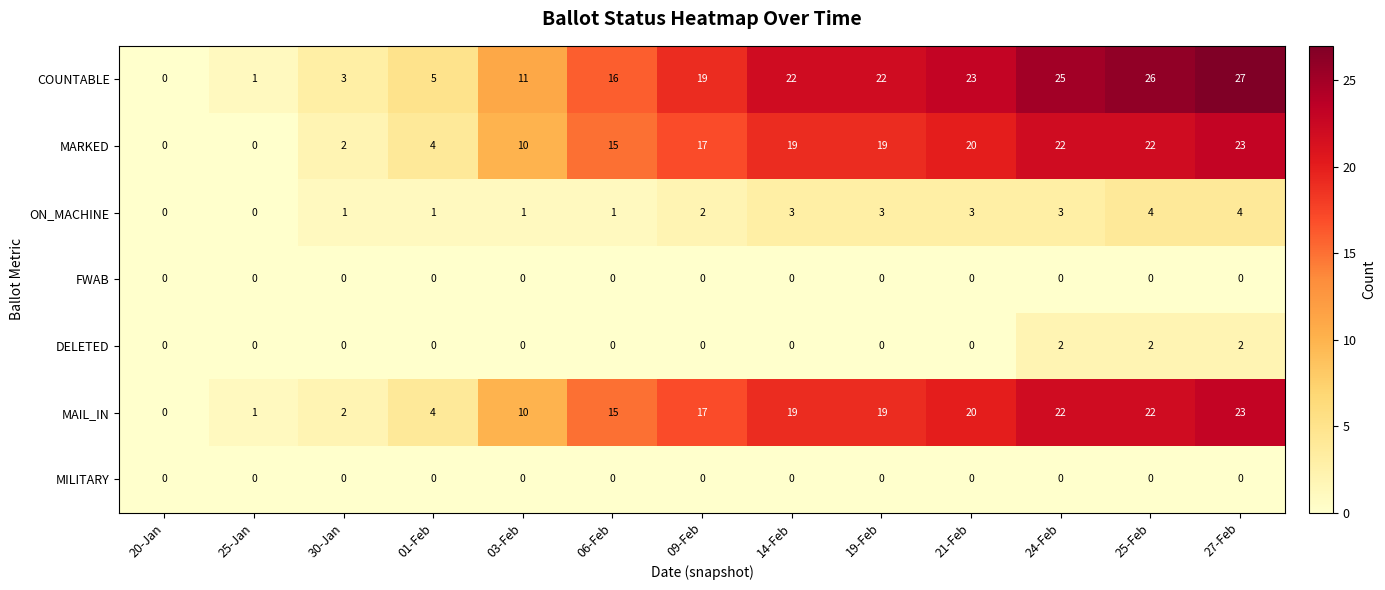

What is the total value across all series at 30-Jan?

8